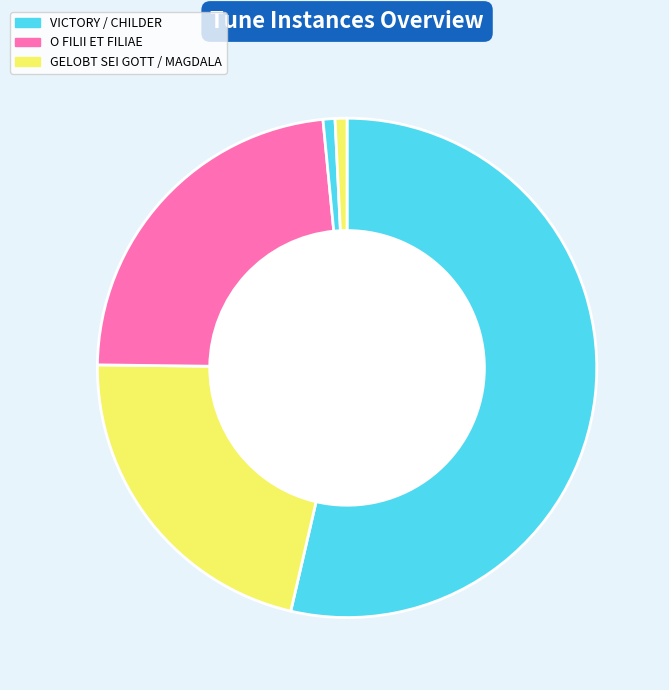

How many slices are in this pie chart?

5